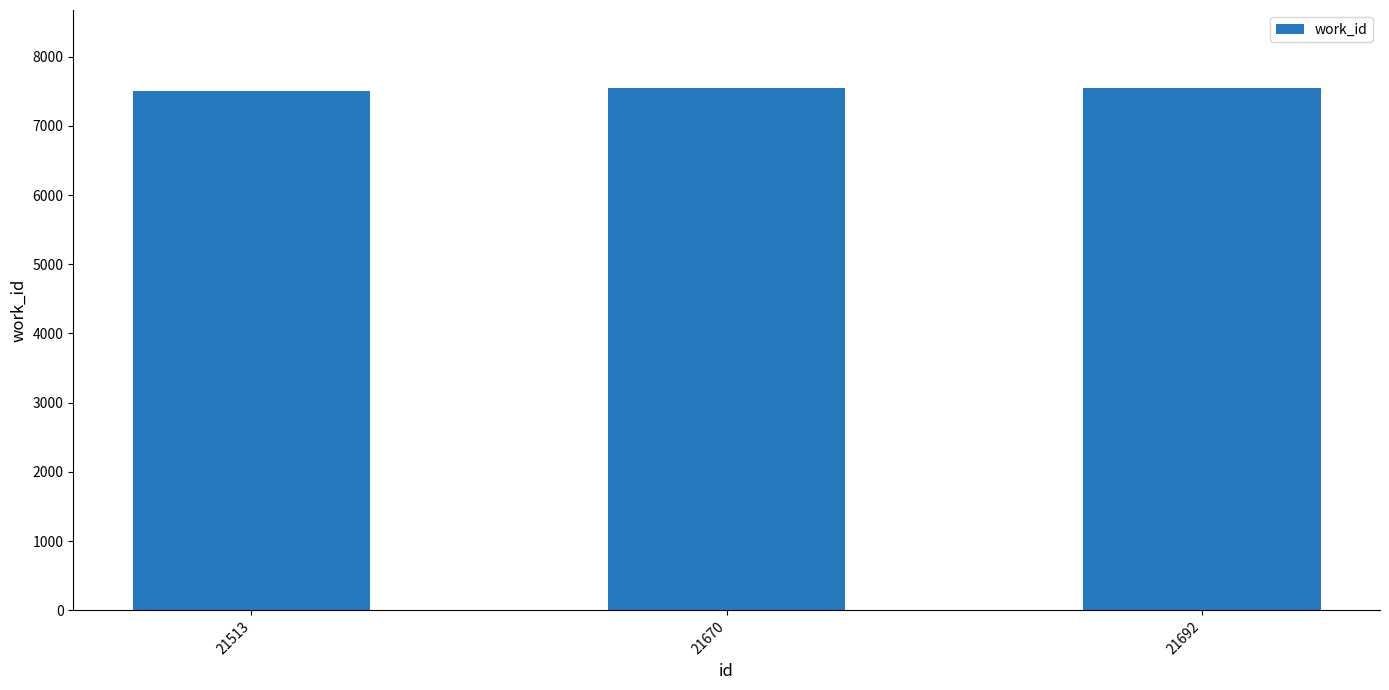

What is the average value?

7530